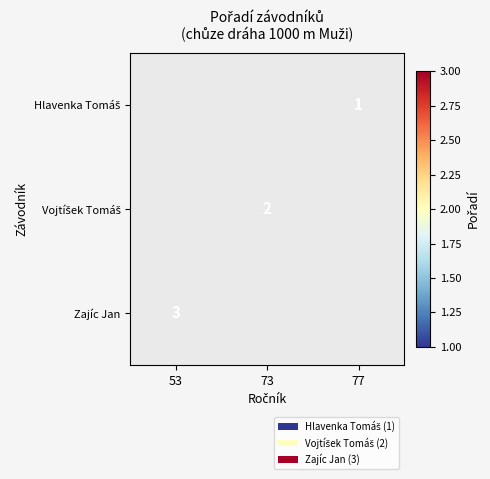

Which category has the lowest value across all series?

77